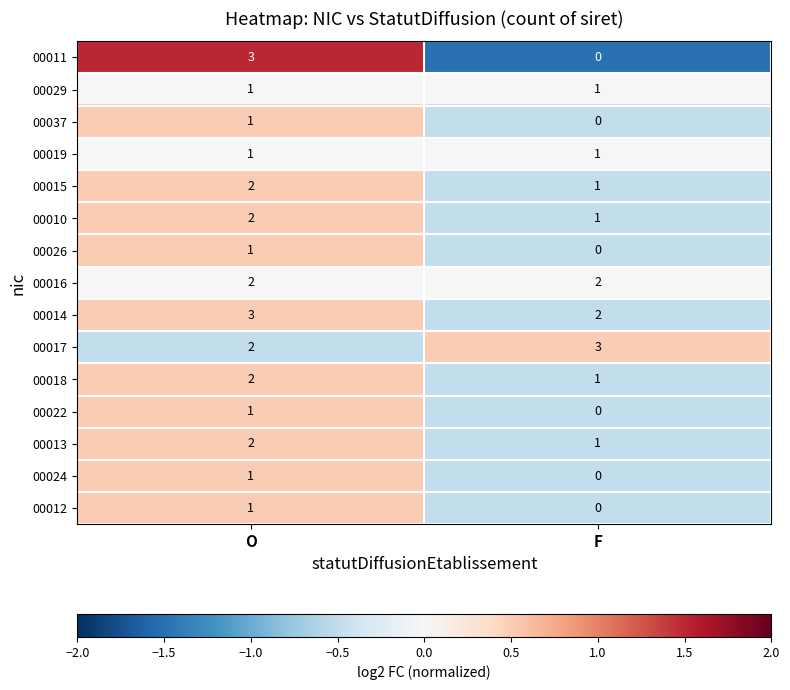

Where is 00024 nearest to the value 0?

F